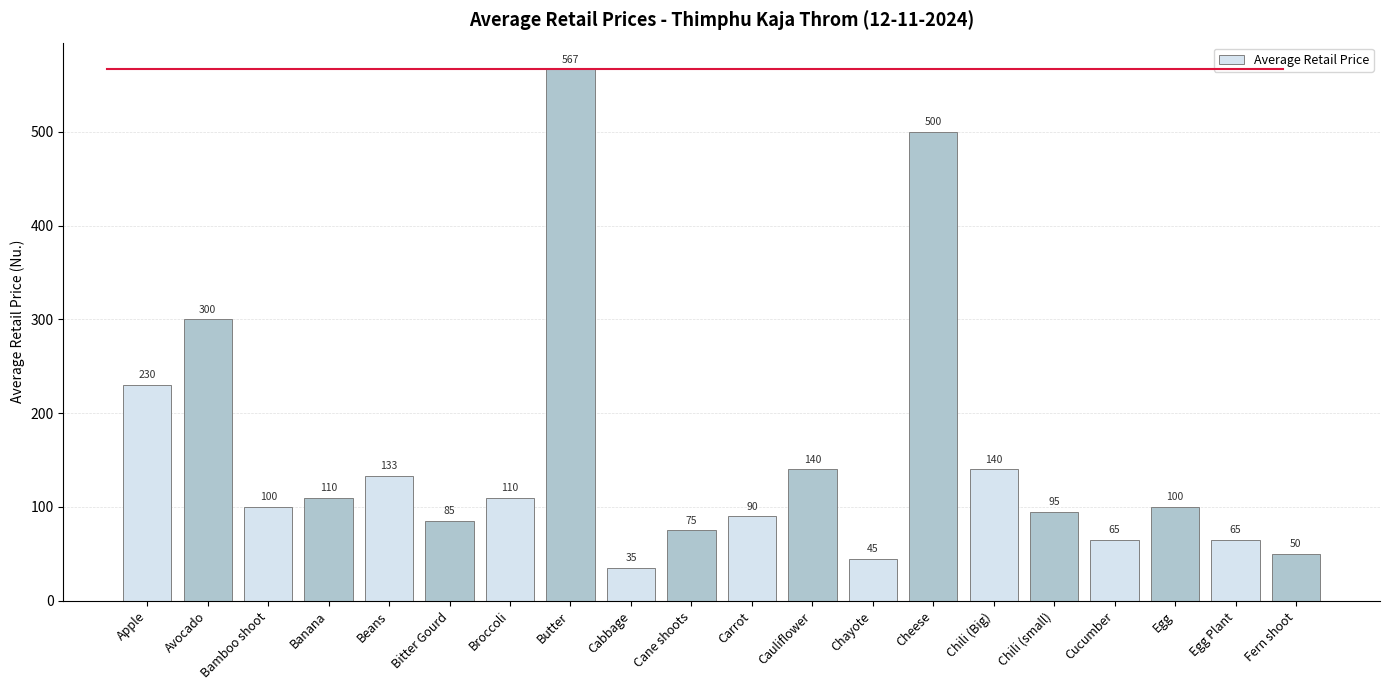

What is the sum of all values?

3035.0